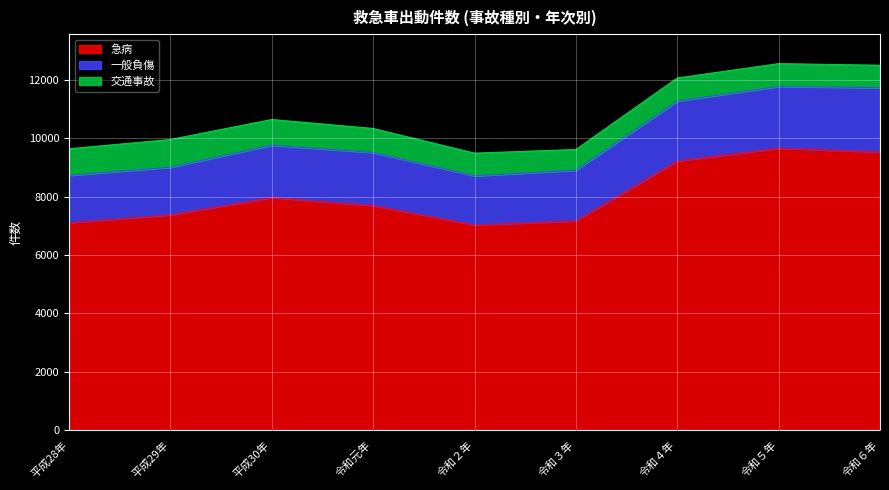

What is the difference between the 交通事故 values at 平成30年 and 令和元年?

58